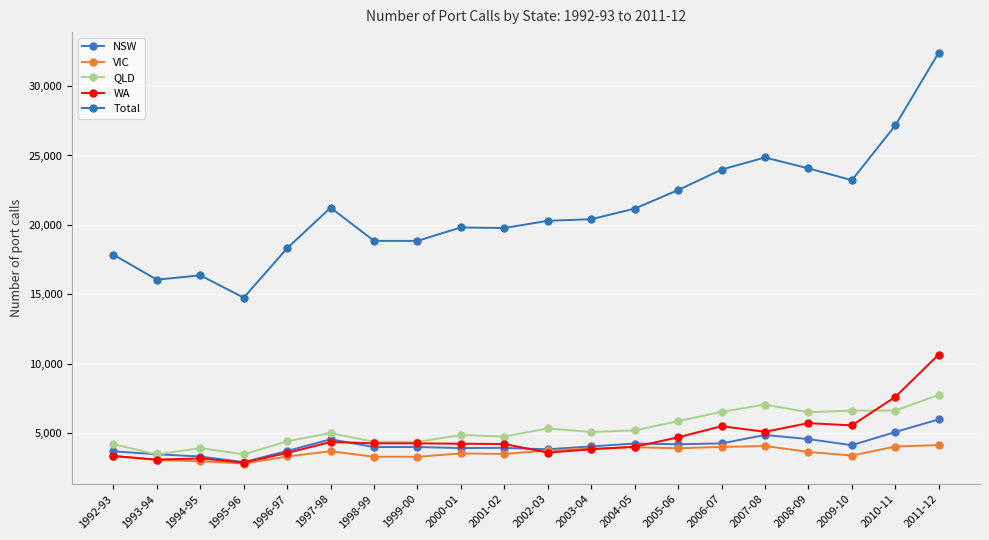

What is the label of the 17th point from the left?

2008-09